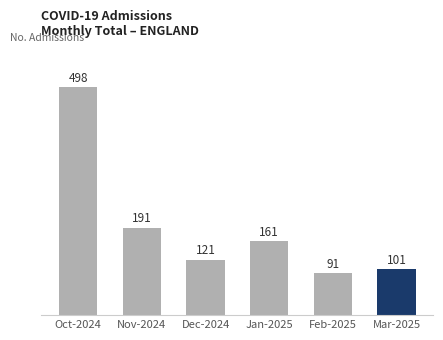

What is the ratio of the value at Dec-2024 to the value at Nov-2024?

0.6